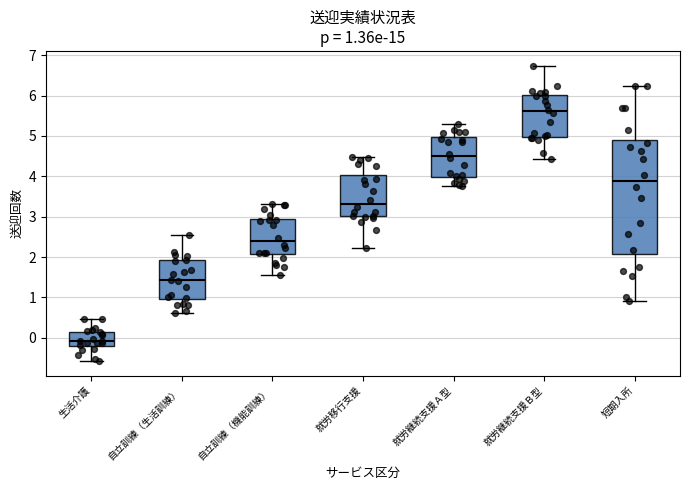

Which box's median line is the highest?

就労継続支援Ｂ型